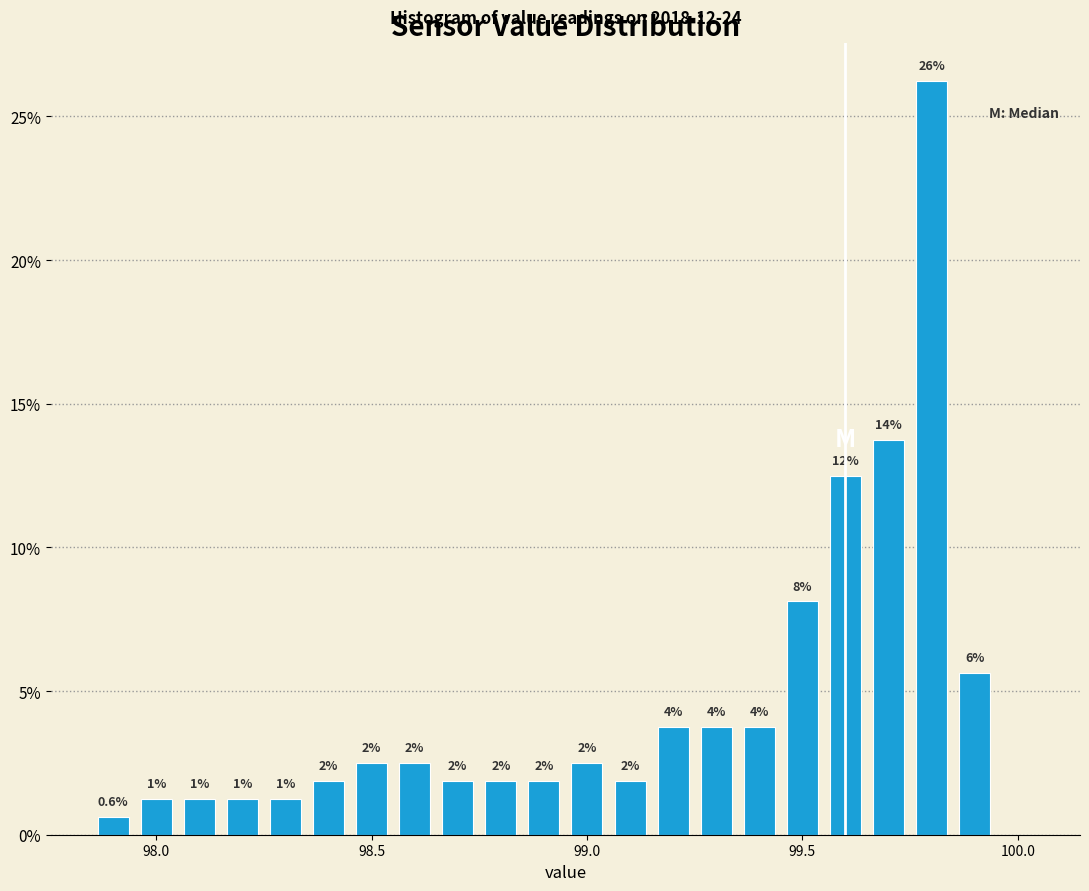

Around what value on the x-axis is the tallest bar? Give the approximate position of its centre, as read against the axis.

99.80